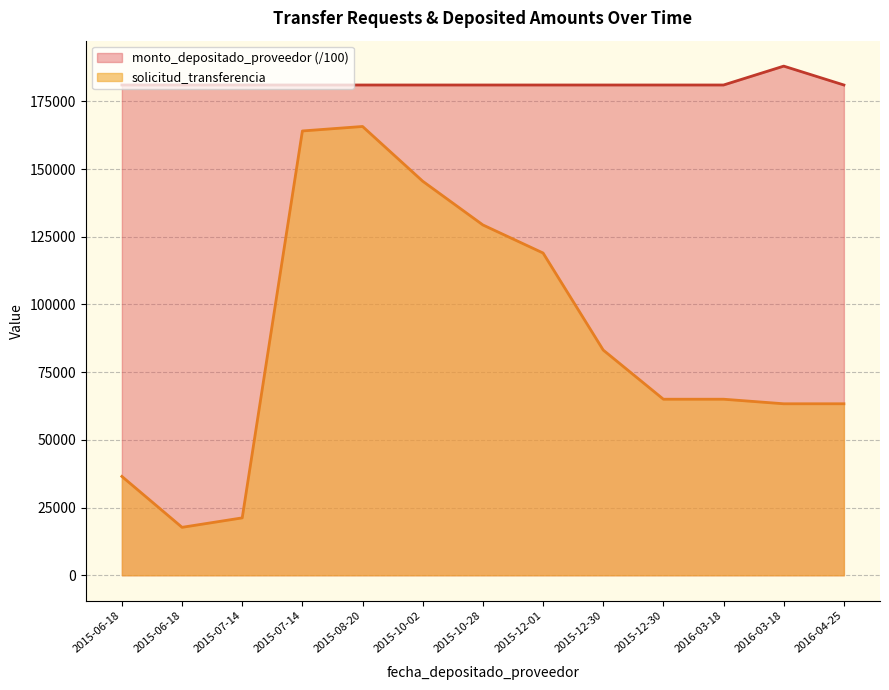

Which category has the lowest value across all series?

2015-06-18